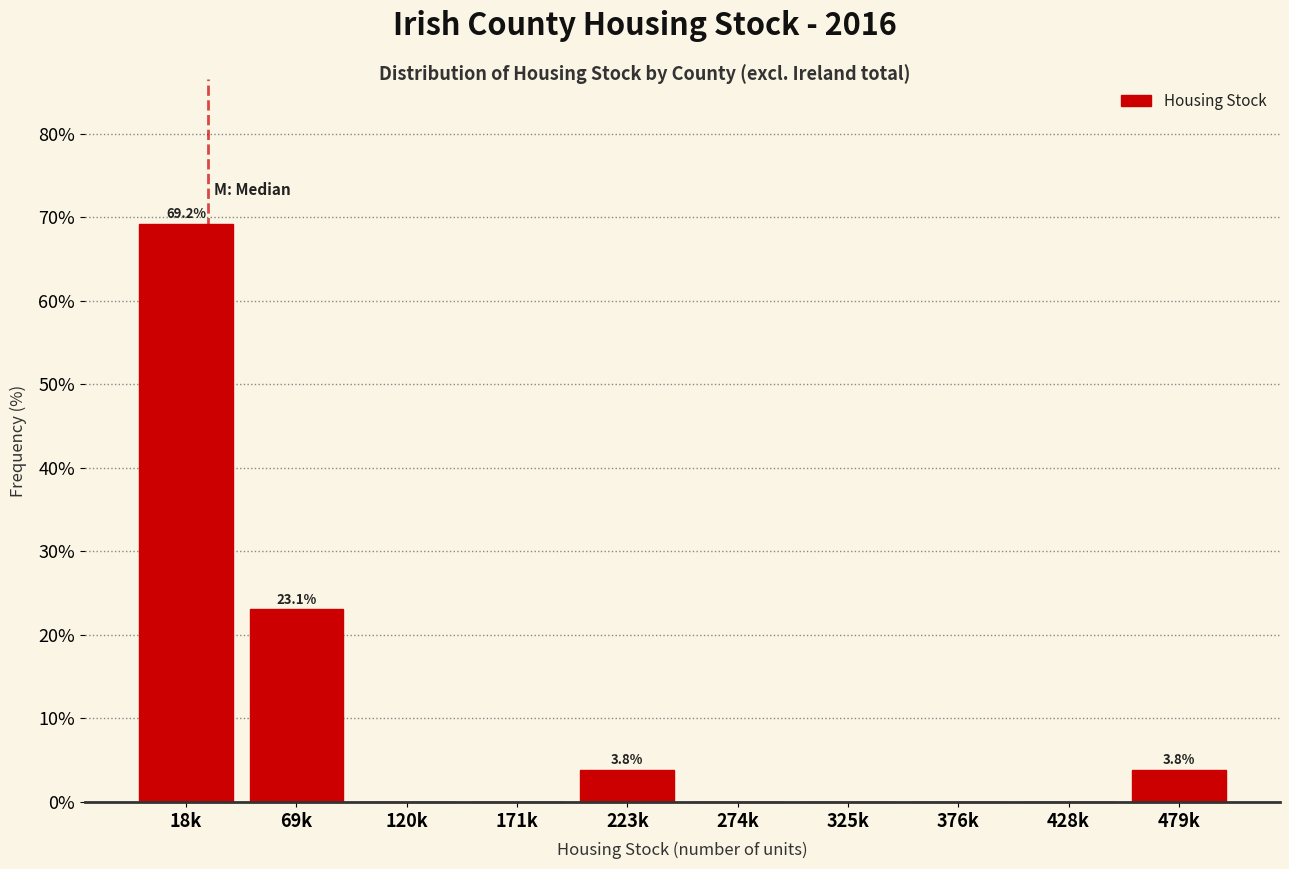

Reading left to right, transcribe all the data shown in this chart.

18k=69.2	69k=23.1	120k=0.0	171k=0.0	223k=3.8	274k=0.0	325k=0.0	376k=0.0	428k=0.0	479k=3.8